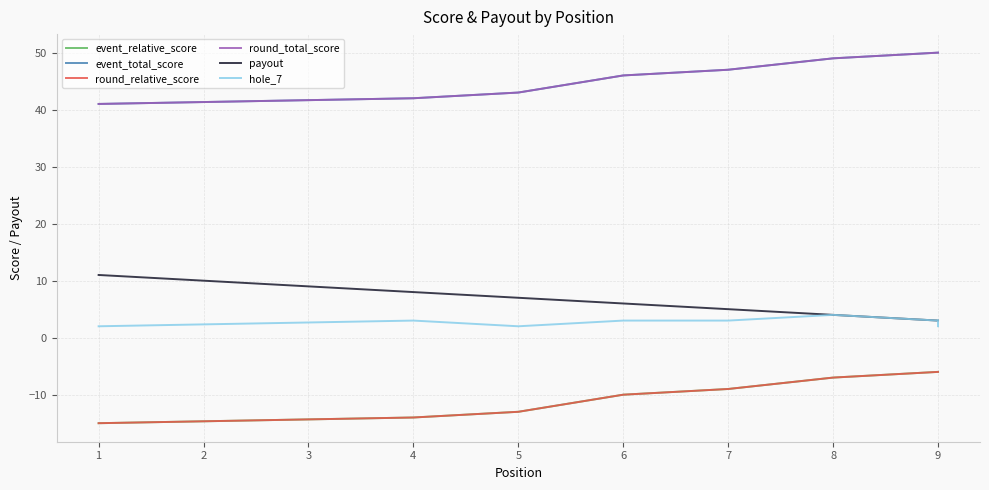

What is the spread (max minus min) of values at 1?

56